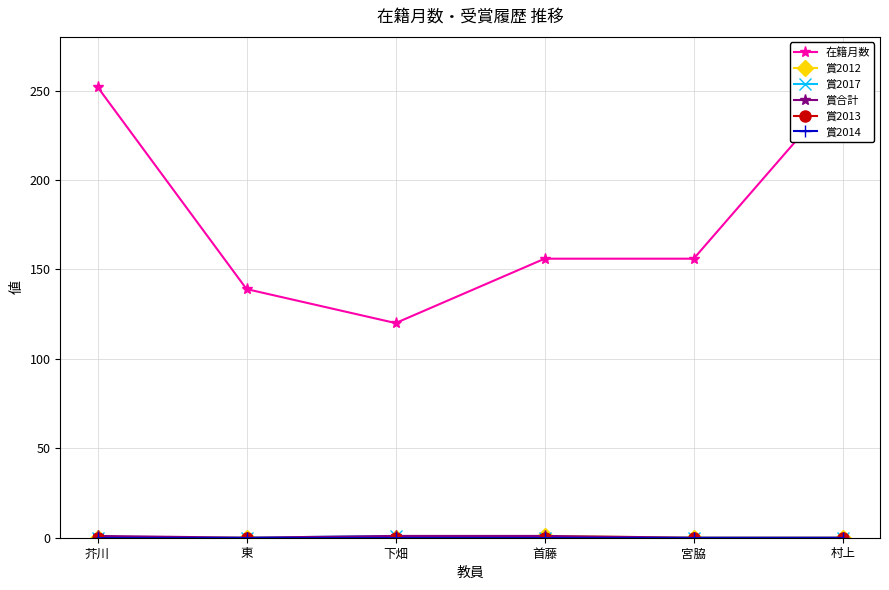

What is the average value of the 在籍月数 series?

179